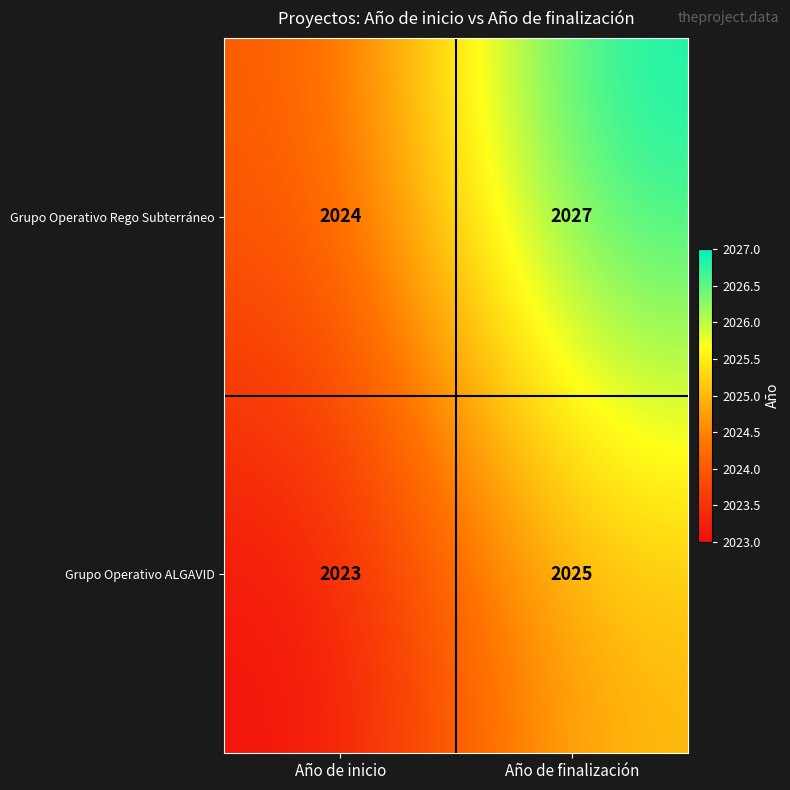

What is the maximum value shown in the chart?

2027